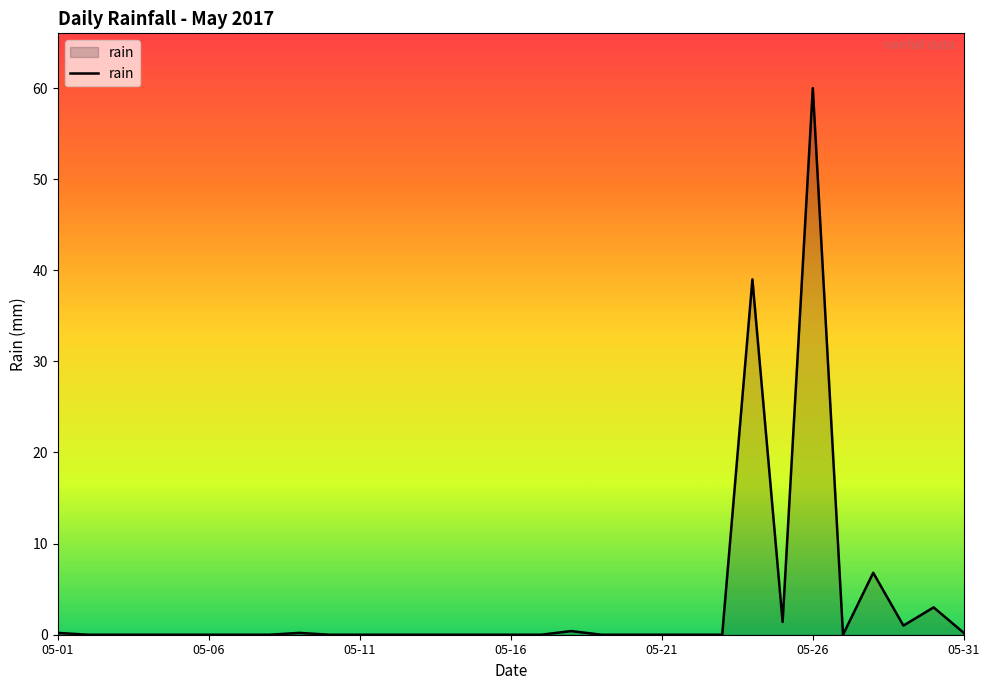

What is the difference between the maximum and minimum values?

60.0